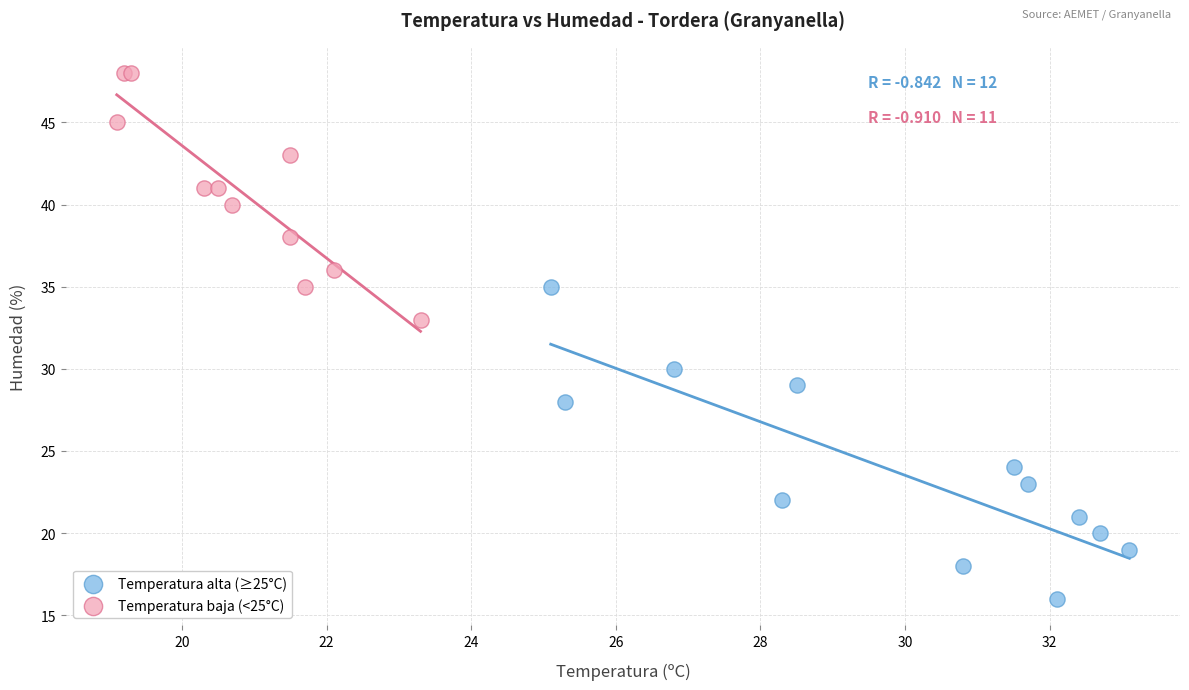

Which series reaches the minimum Y coordinate?

Temperatura alta (≥25°C)